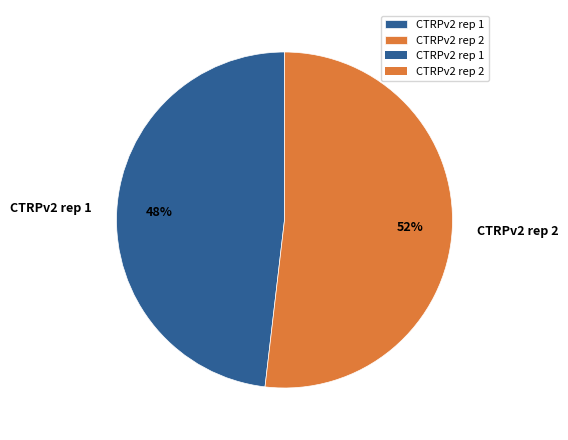

What is the largest slice in the pie chart?

CTRPv2 rep 2